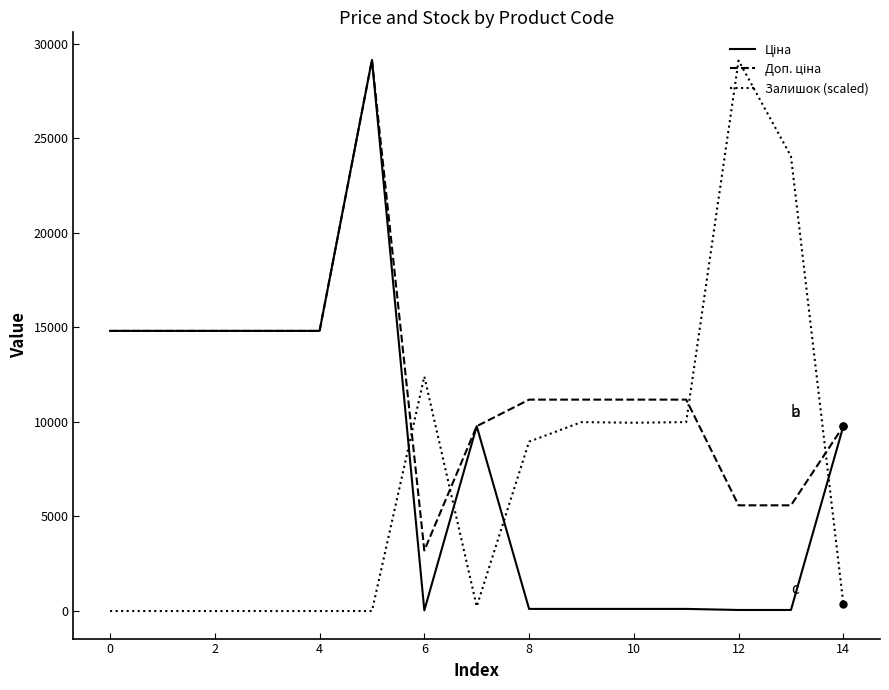

What is the greatest value displayed?

29152.3